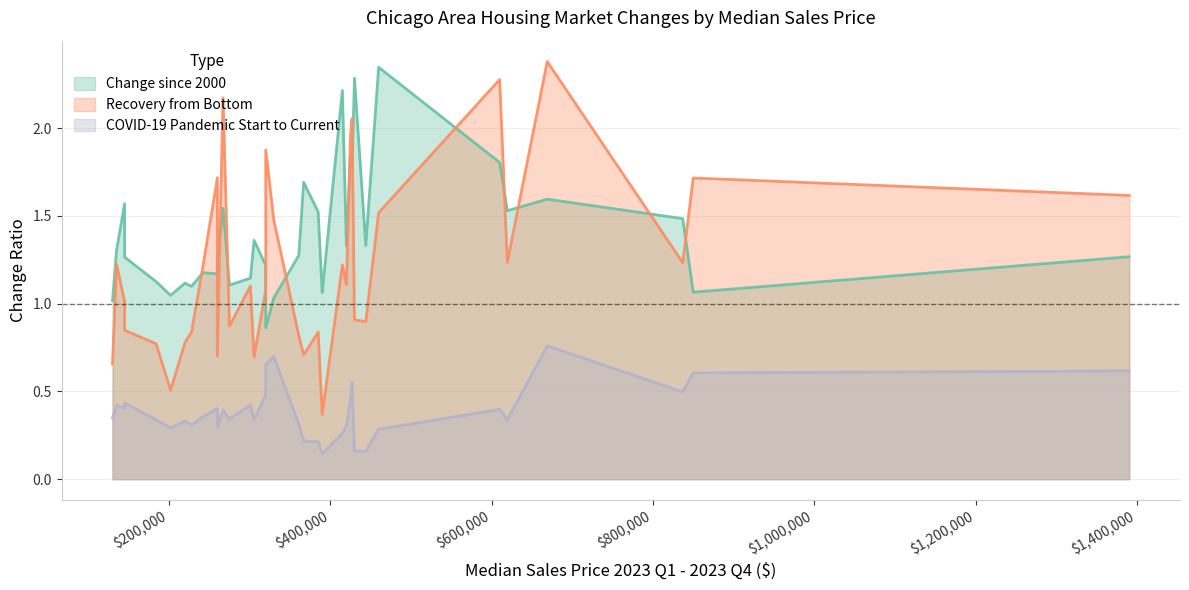

At which category is the sum across all series the highest?

669000